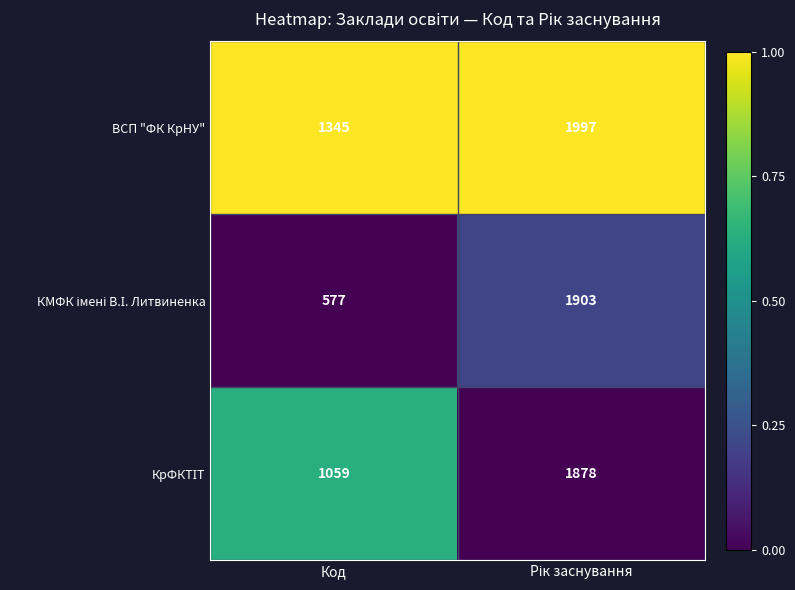

What is the greatest value displayed?

1997